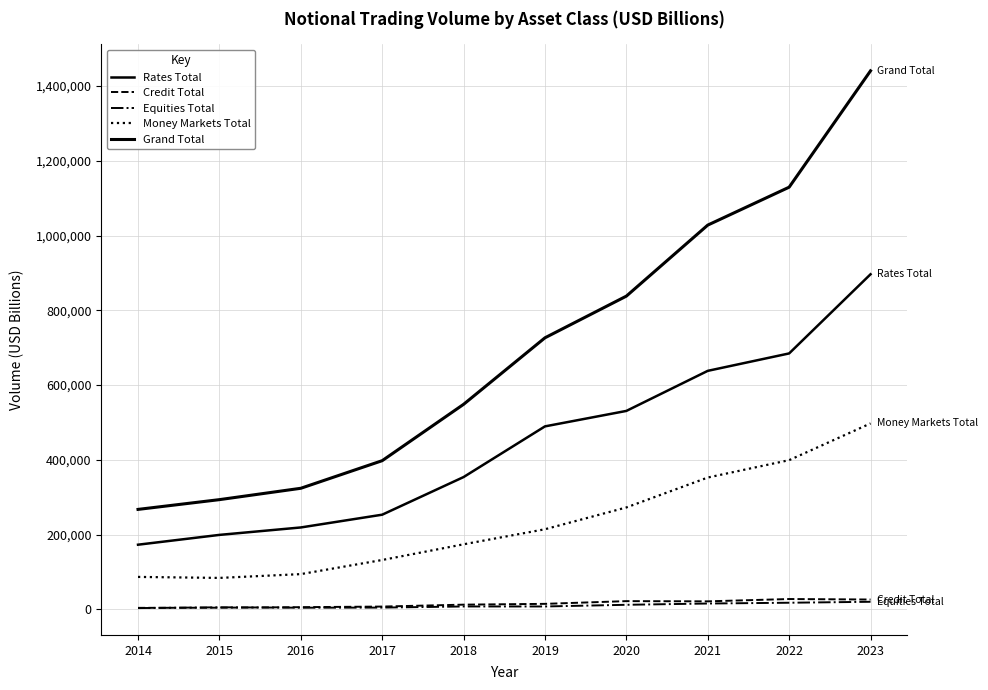

The Rates Total series shows 91076.8 at 2014. True or false?

False